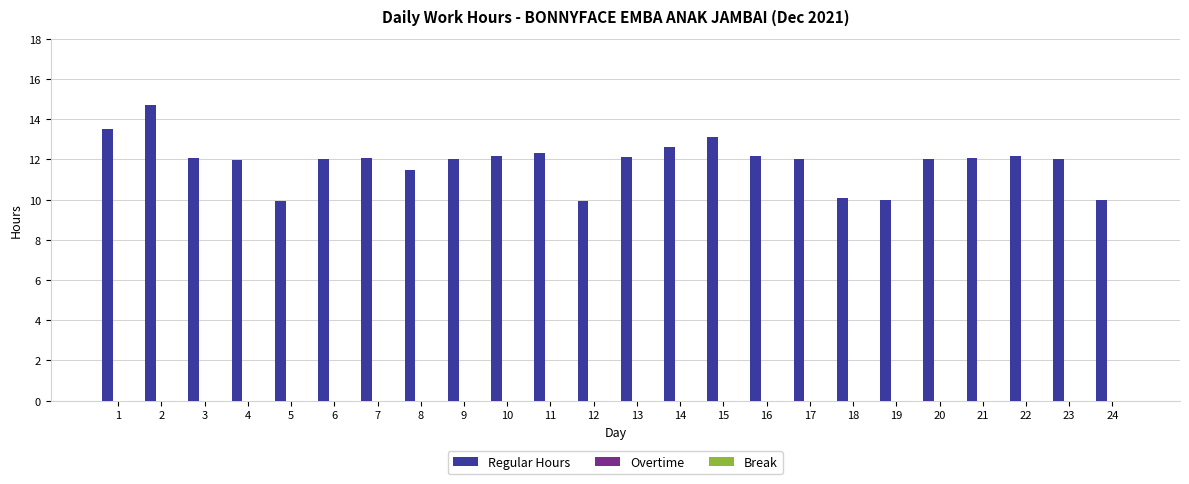

What is the value of the 2nd bar from the left?

14.7